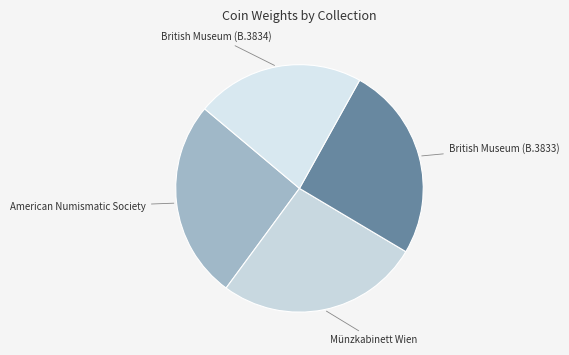

Count the number of slices in the pie.

4